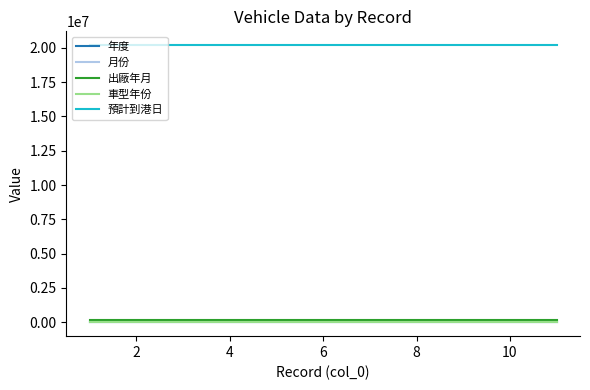

What is the maximum value shown in the chart?

20191001